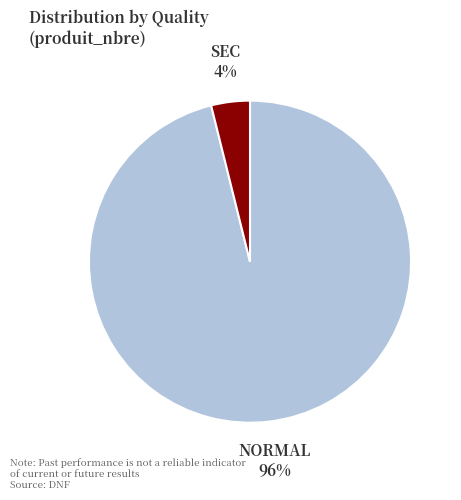

Does any single category account for the majority?

Yes